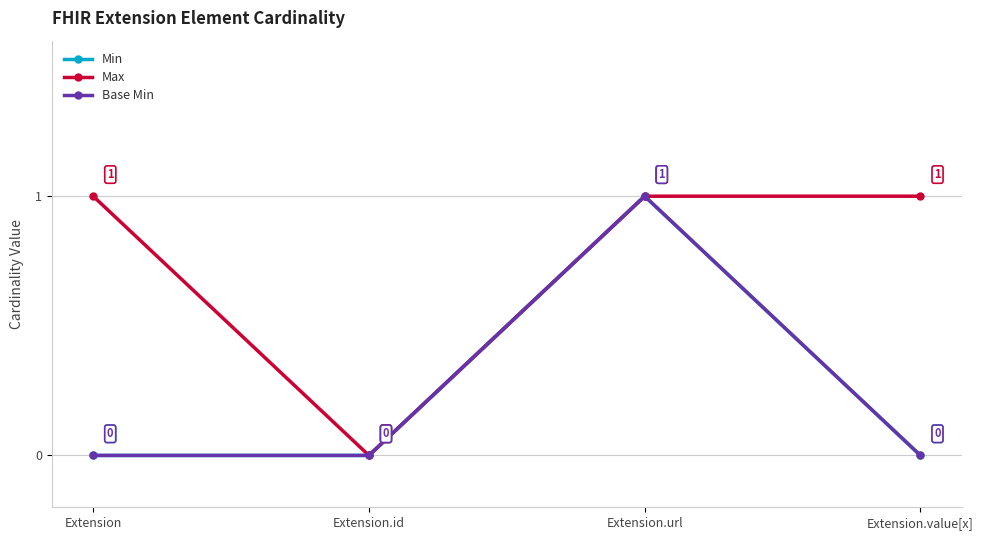

Is the value of Min at Extension.value[x] greater than the value of Max at Extension.value[x]?

No